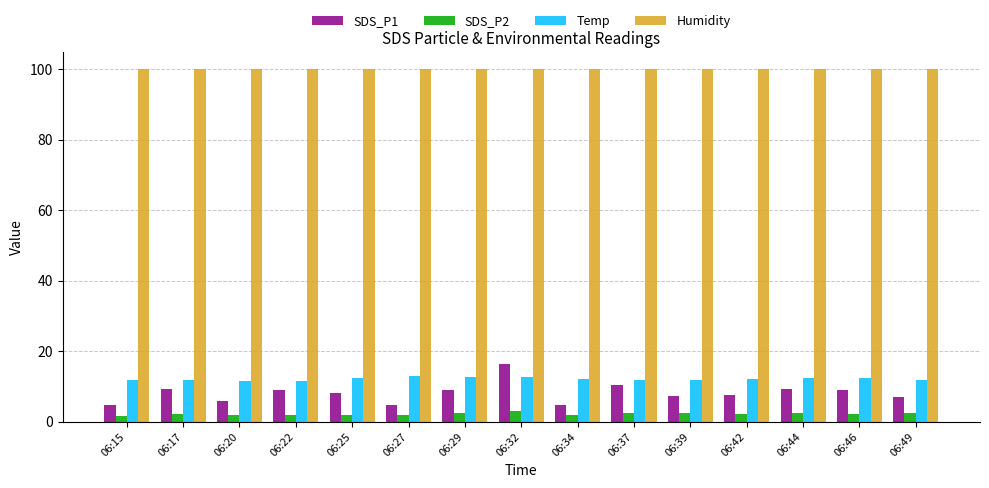

What is the sum of the SDS_P1 values at 06:32 and 06:39?

23.7